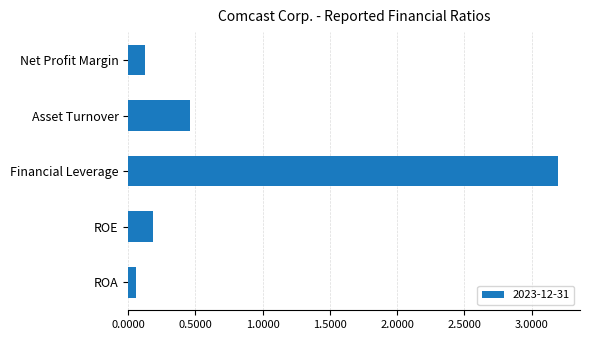

The chart shows a value of 0.2 at Asset Turnover. True or false?

False